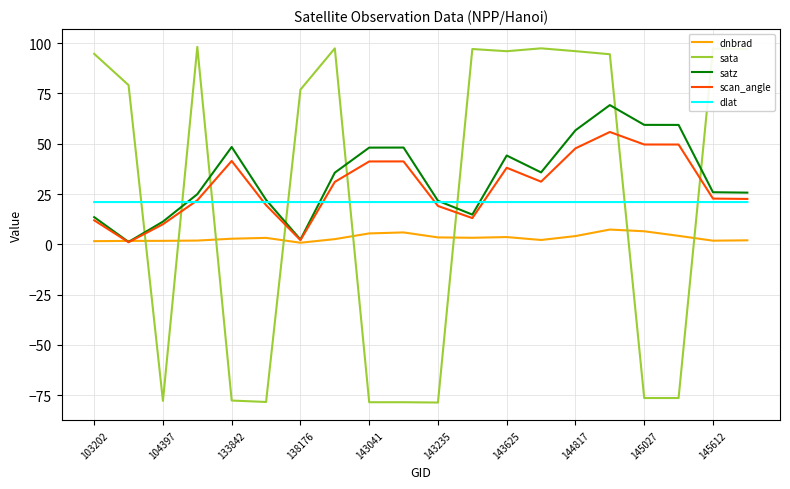

What is the greatest value displayed?

98.1